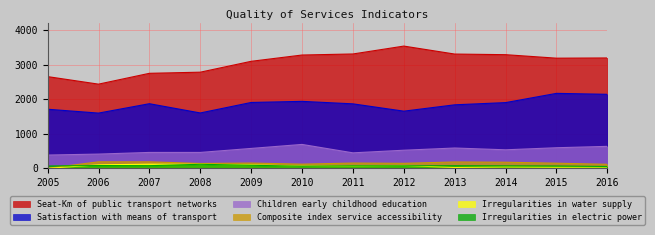

What is the value of the Children early childhood education point at the 9th from the left?

588.0